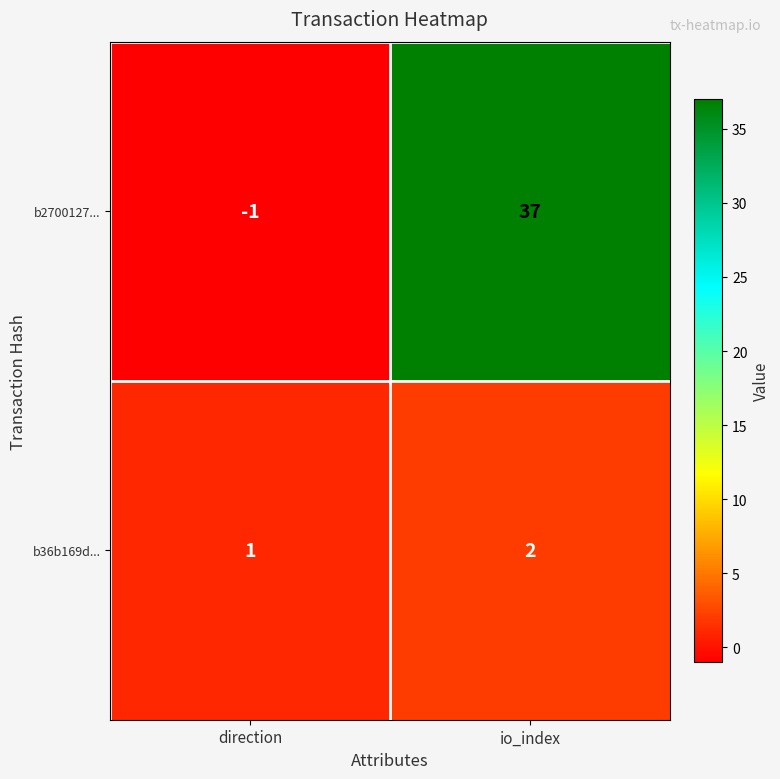

Is it true that b36b169d... equals 0 at io_index?

False